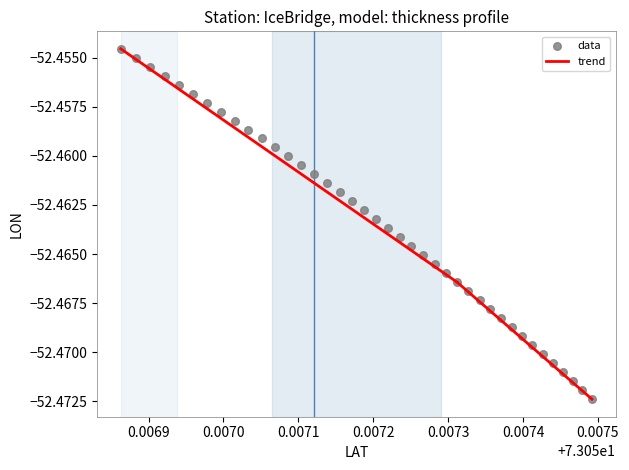

Count the number of points in this scatter plot.

40